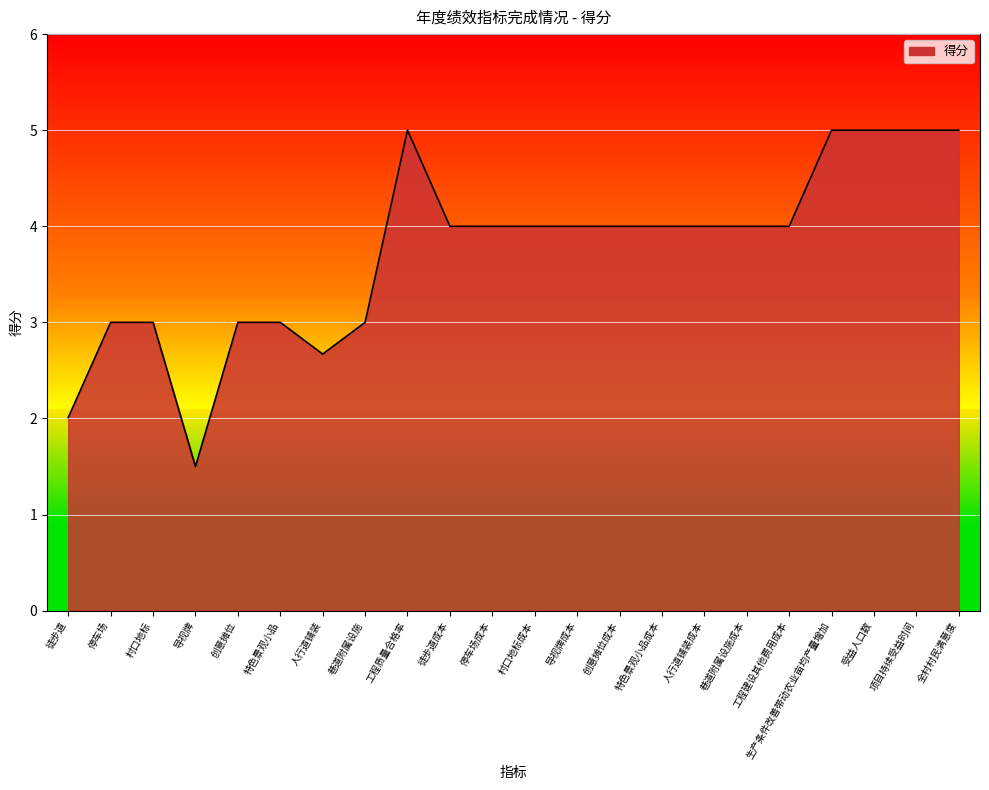

What position from the left is 人行道铺装?

7